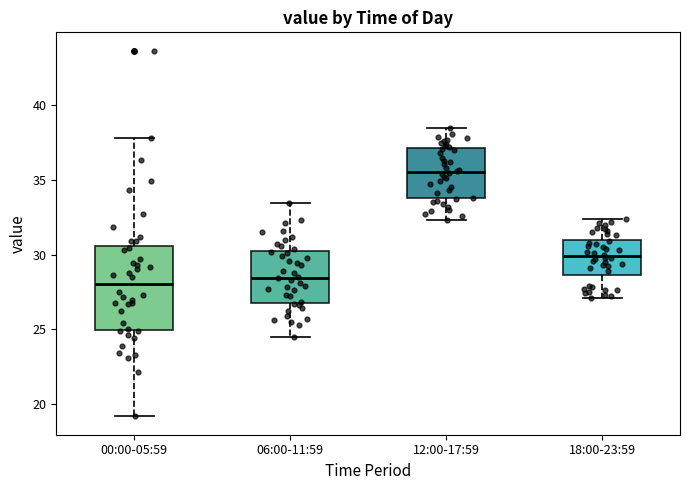

Where is the lower edge of the box for 00:00-05:59 on the y-axis? The values are not printed on the chart, so give them approximately, as read against the axis.

25.0